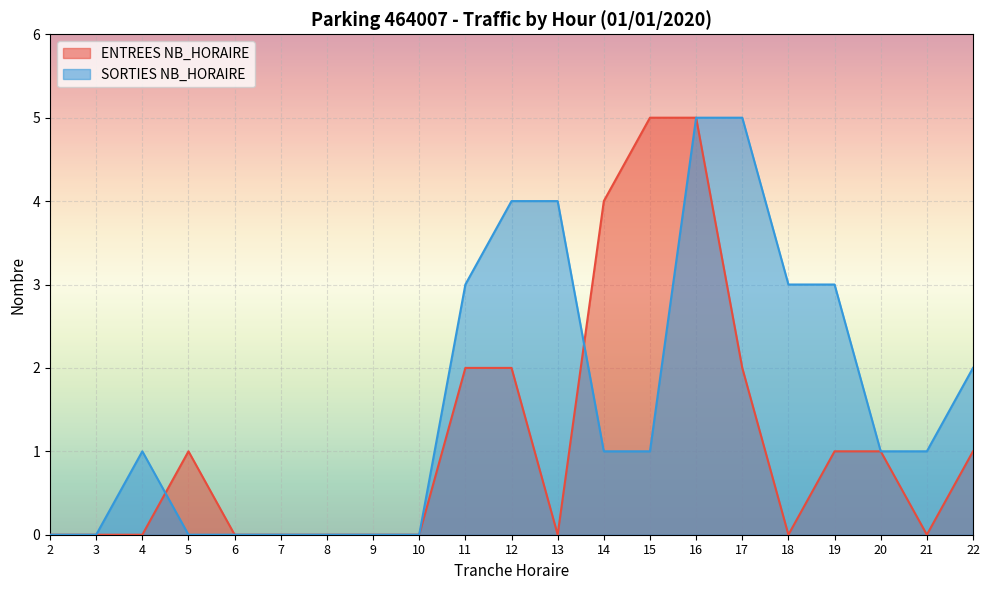

How many intersections are there between ENTREES NB_HORAIRE and SORTIES NB_HORAIRE?

2